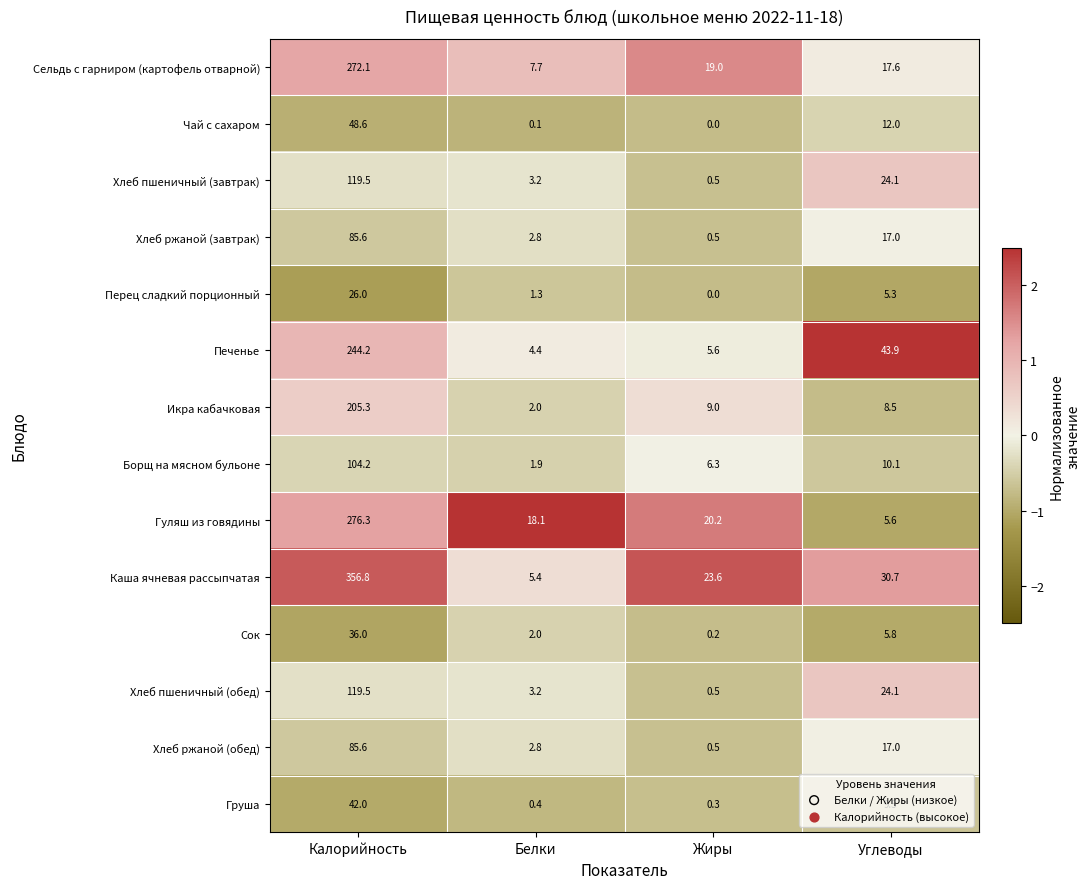

What is the difference between the maximum and minimum values in the Хлеб ржаной (завтрак) series?

85.1